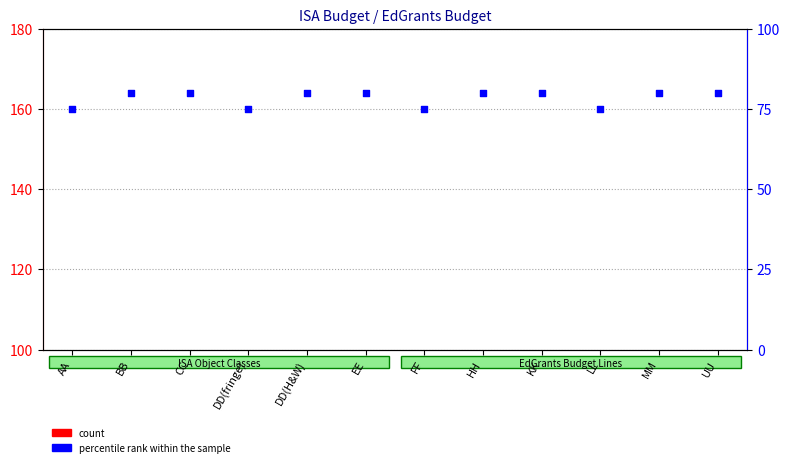

What are all the series names shown in the legend?

count, percentile rank within the sample